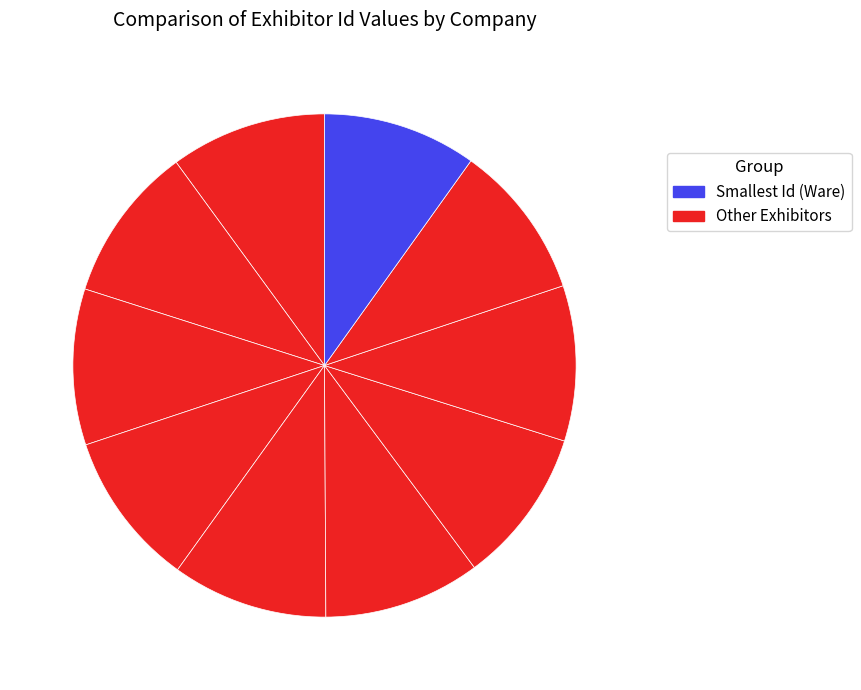

How many segments does this pie chart have?

10